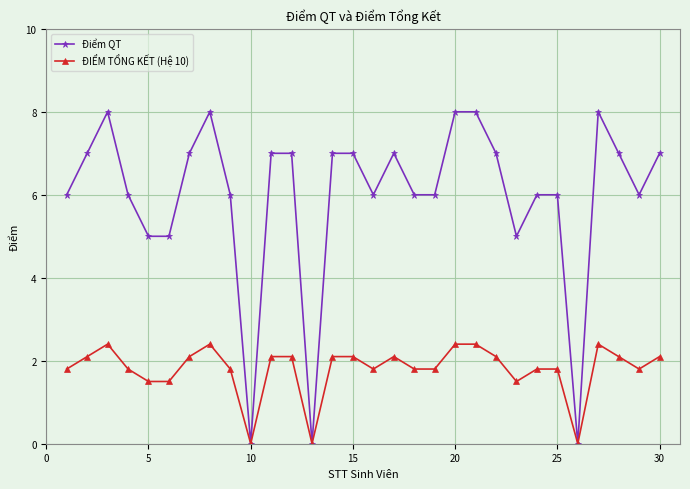

Which series has the largest total across all categories?

Điểm QT